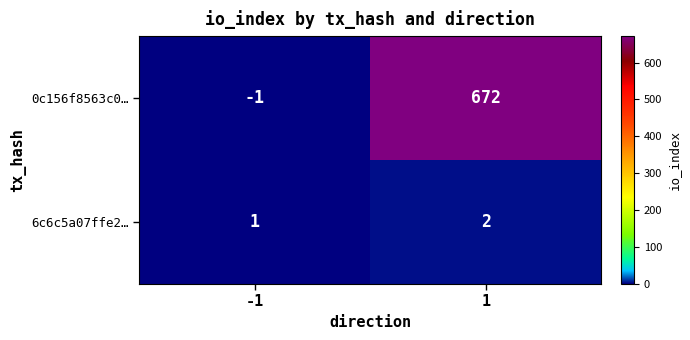

Is it true that 0c156f8563c0… equals -1 at -1?

True